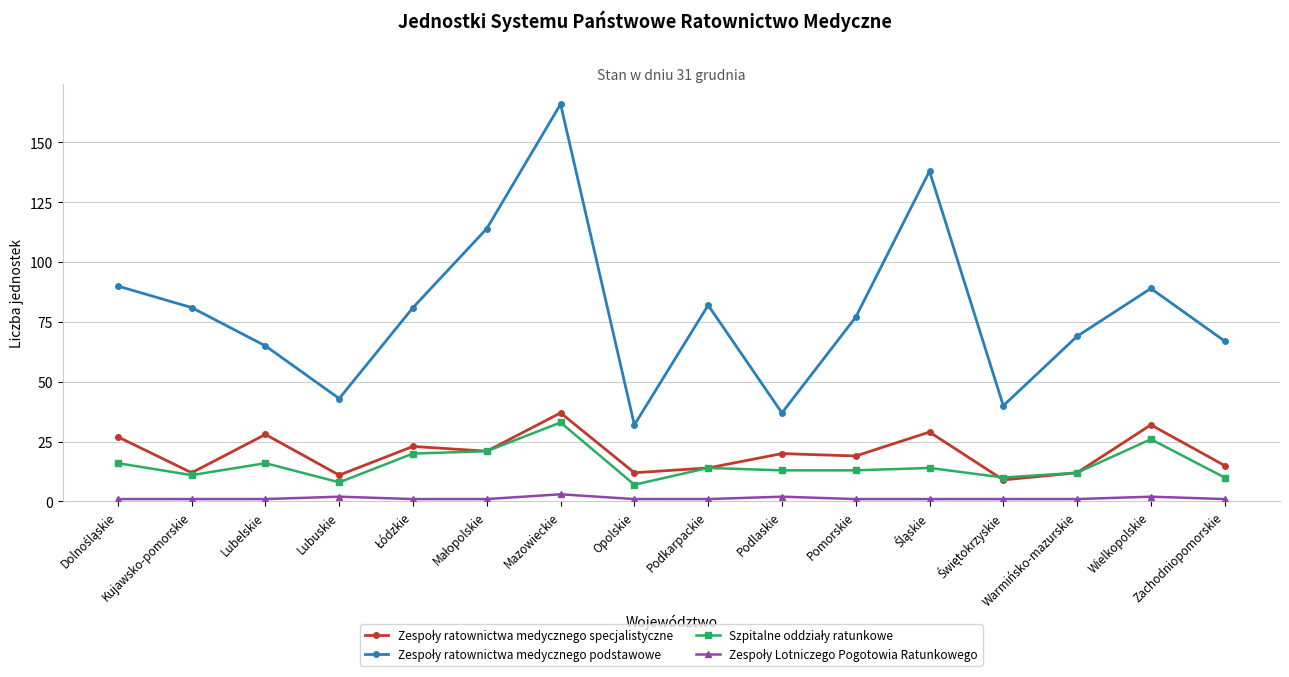

Which category has the highest value across all series?

Mazowieckie